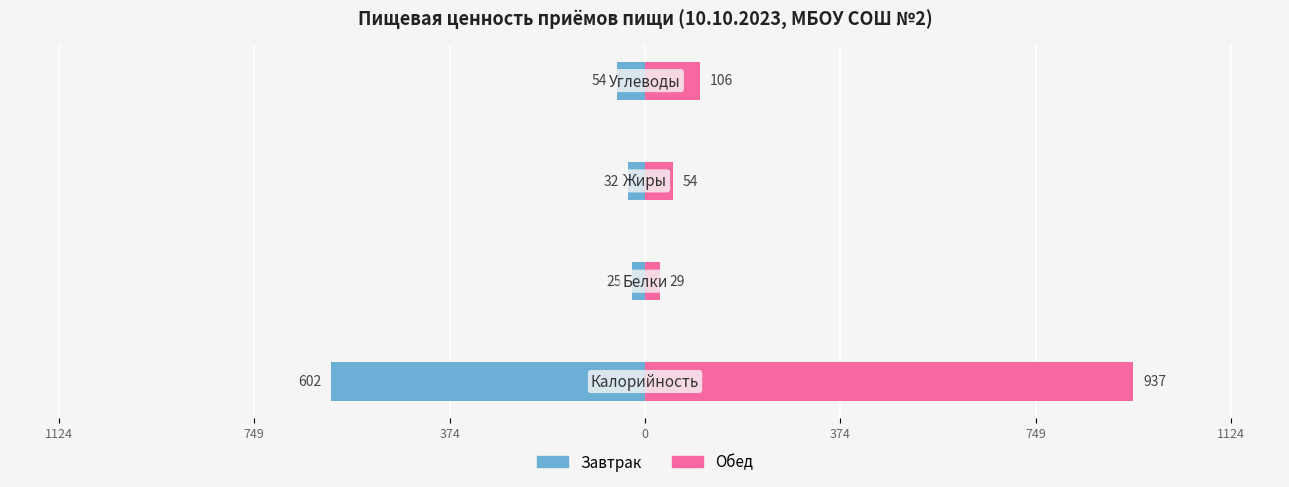

At 0, list the series in order from largest to smallest.

Обед, Завтрак